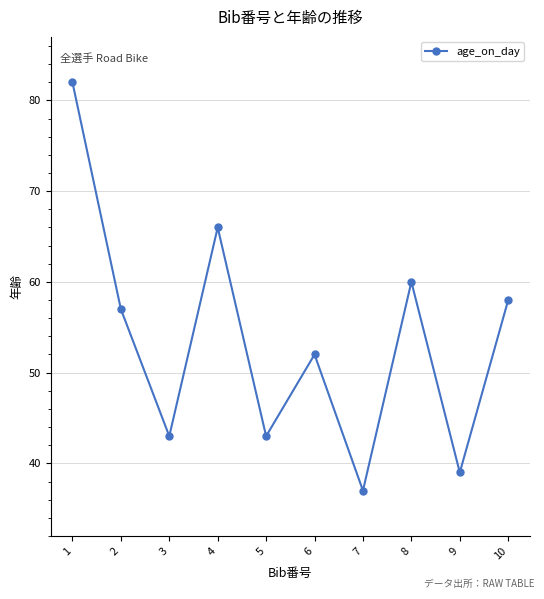

Is this an area chart (filled region under the line)?

No